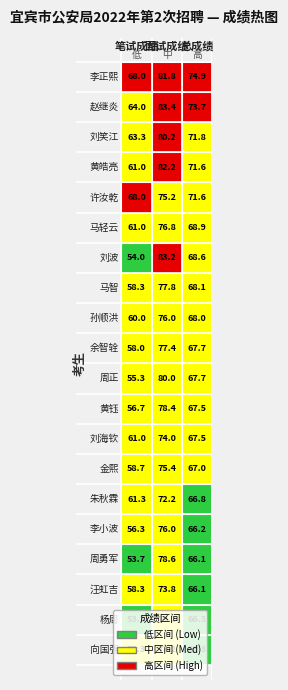

Where does the 总成绩 series first go above 67?

李正熙